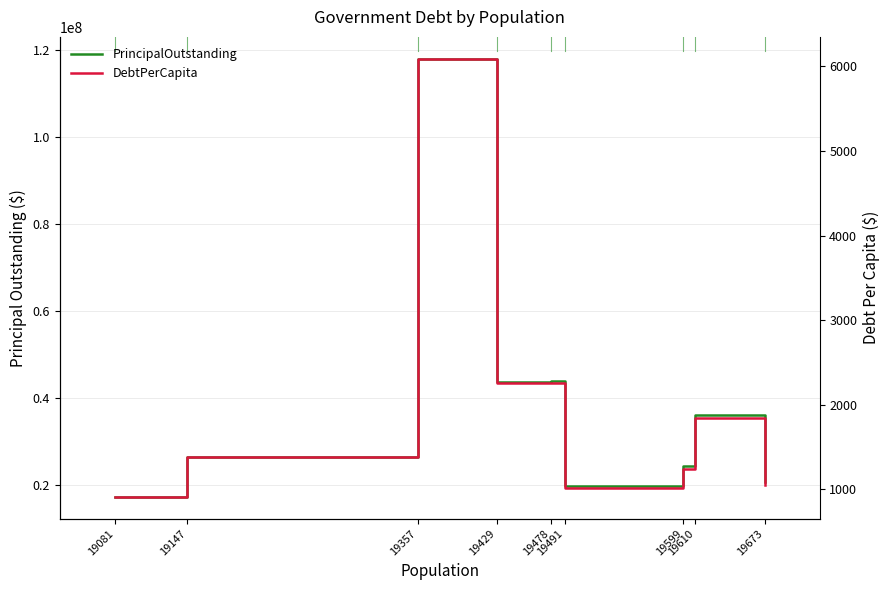

What is the value of the PrincipalOutstanding point at the 7th from the left?

24350000.0